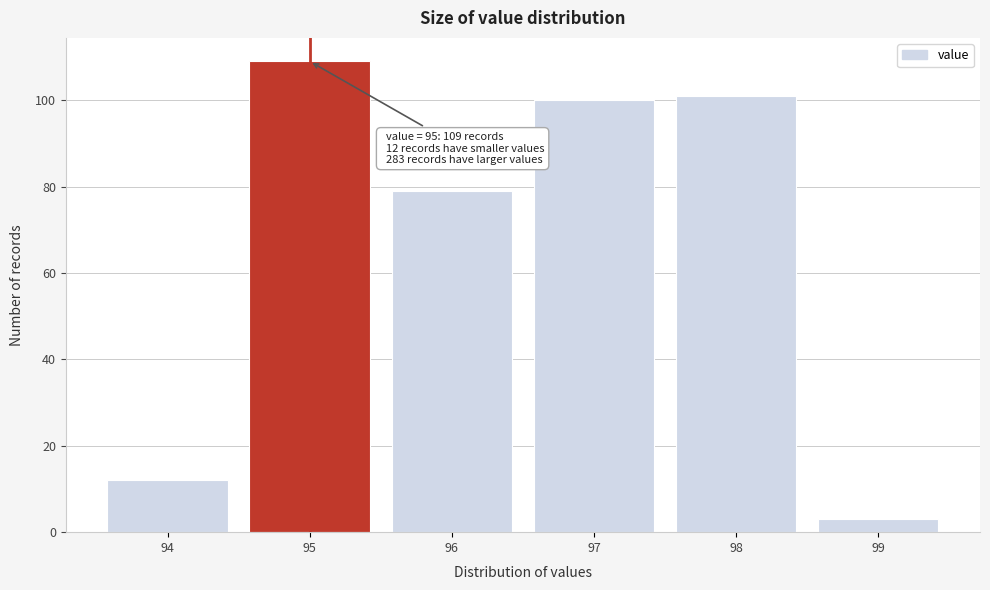

Over which range of the x-axis is the bar tallest?

94.5 to 95.5